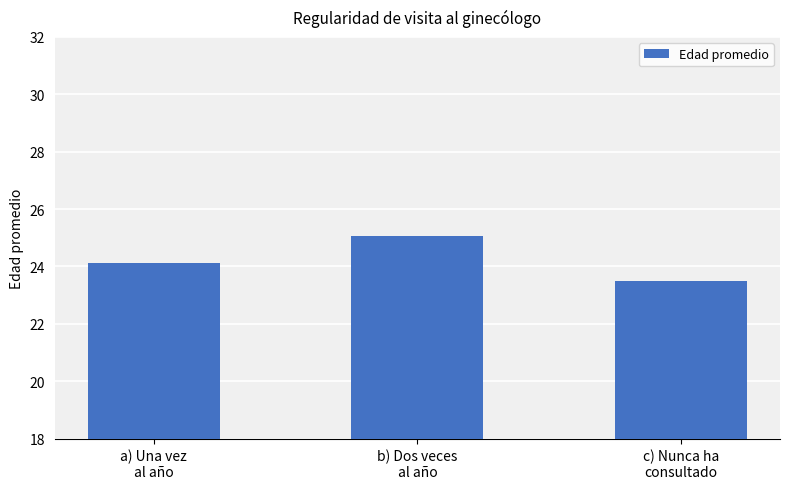

Reading left to right, list all the values displayed in this chart.

a) Una vez
al año=24.1	b) Dos veces
al año=25.1	c) Nunca ha
consultado=23.5